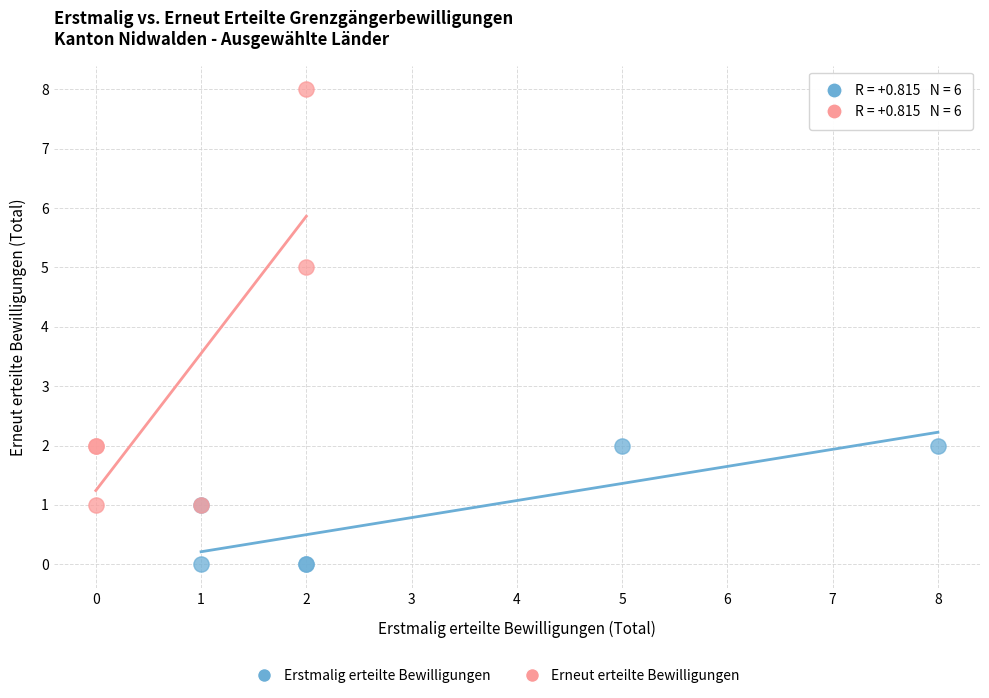

Which series has the largest Y range (max minus min)?

Erneut erteilte Bewilligungen